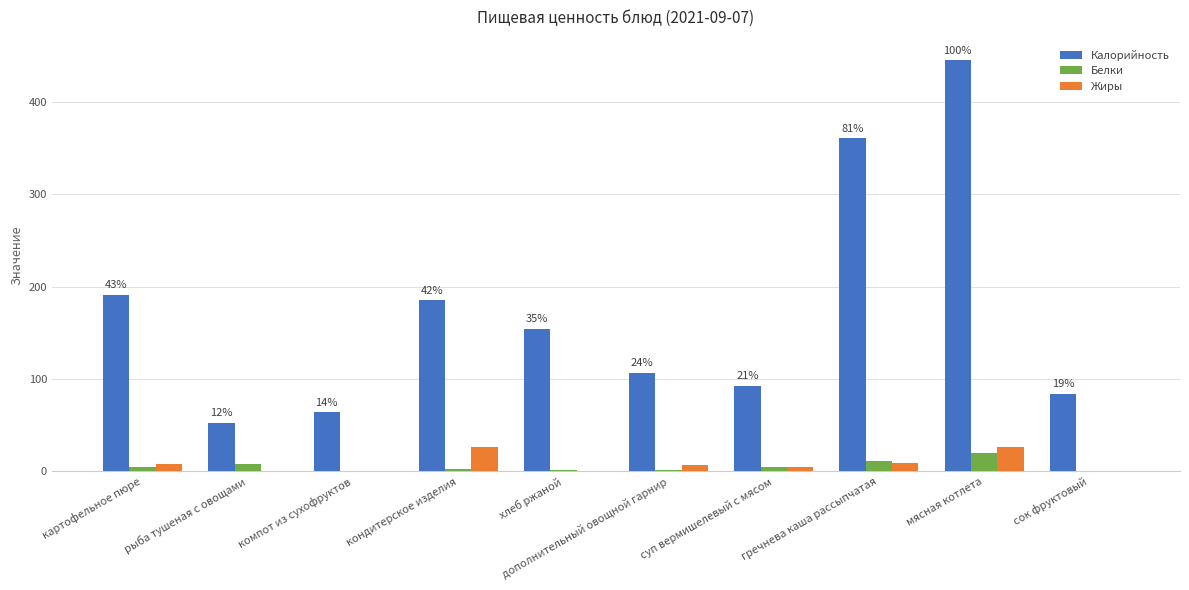

What is the sum of all Жиры values?

84.6